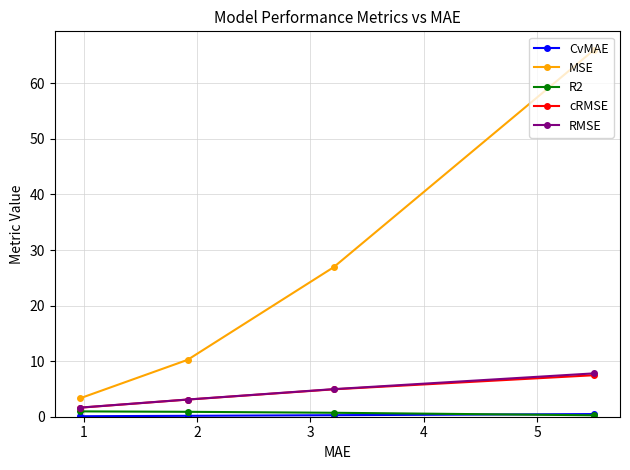

Which series has the widest spread of values?

MSE